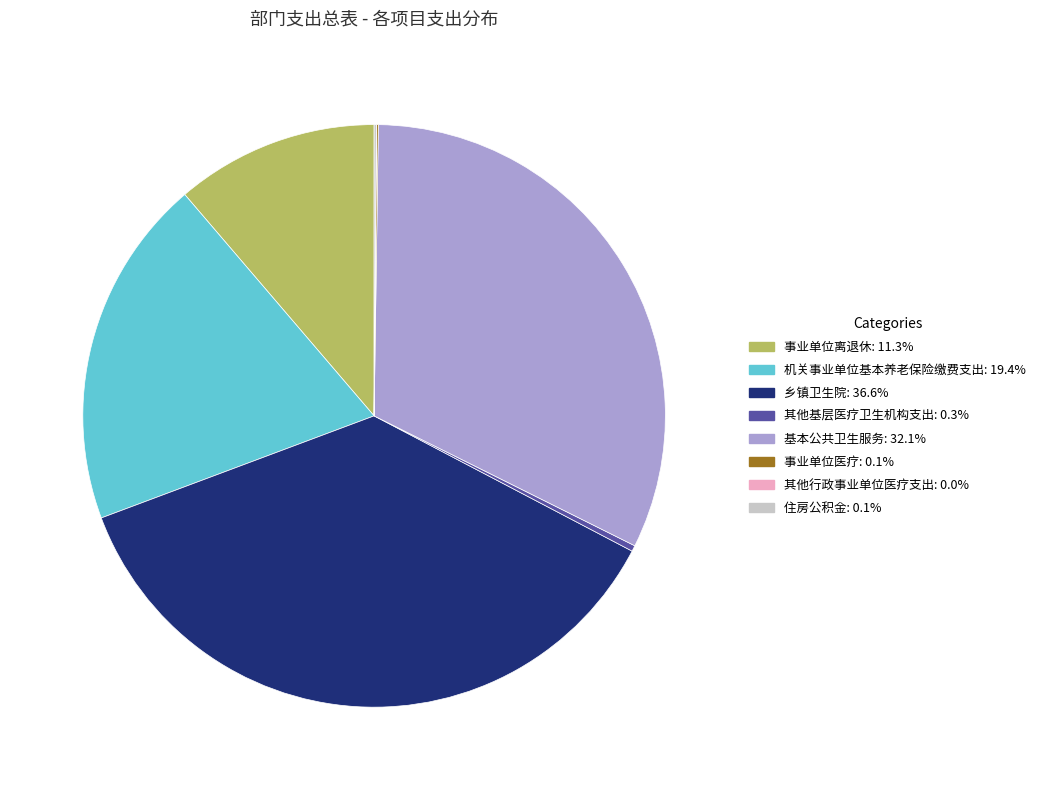

Is the sum of 机关事业单位基本养老保险缴费支出: 19.4% and 乡镇卫生院: 36.6% greater than half?

Yes